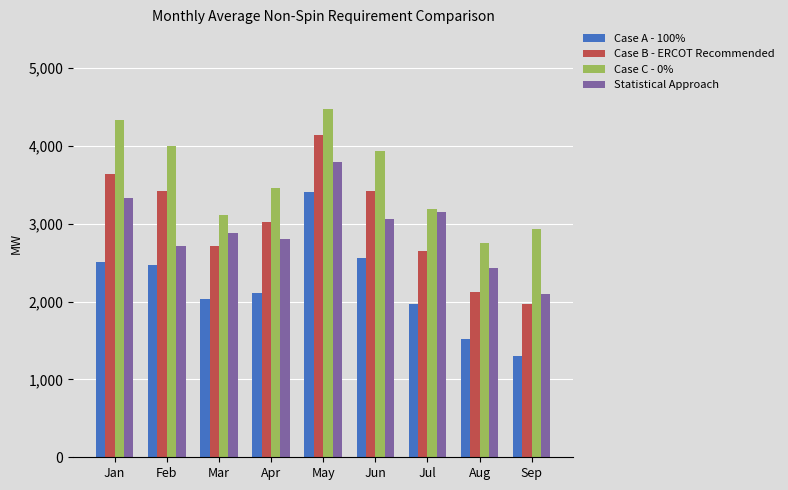

What is the difference between the maximum and minimum values in the Statistical Approach series?

1701.9